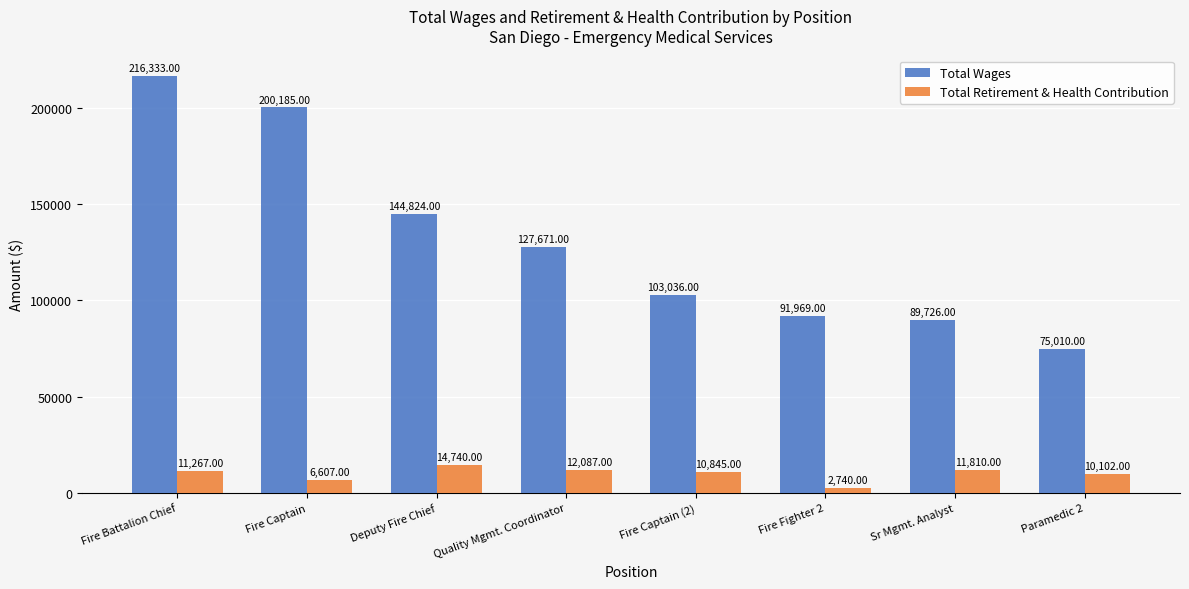

What is the difference between the maximum and second lowest values in the Total Retirement & Health Contribution series?

8133